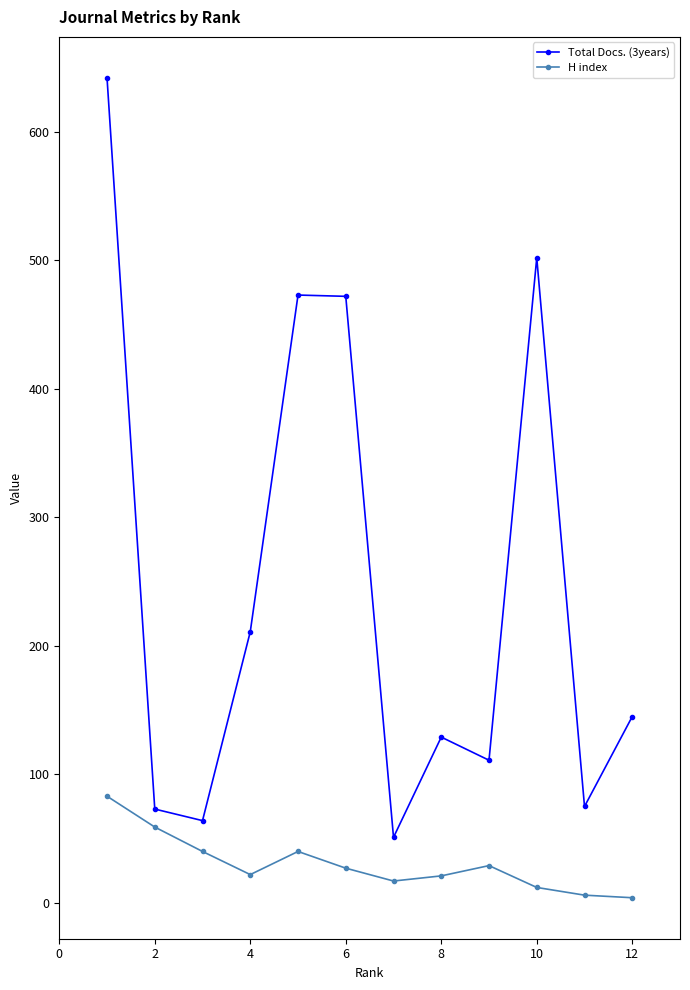

In Total Docs. (3years), how many points are lower than both neighbors (excluding endpoints)?

4